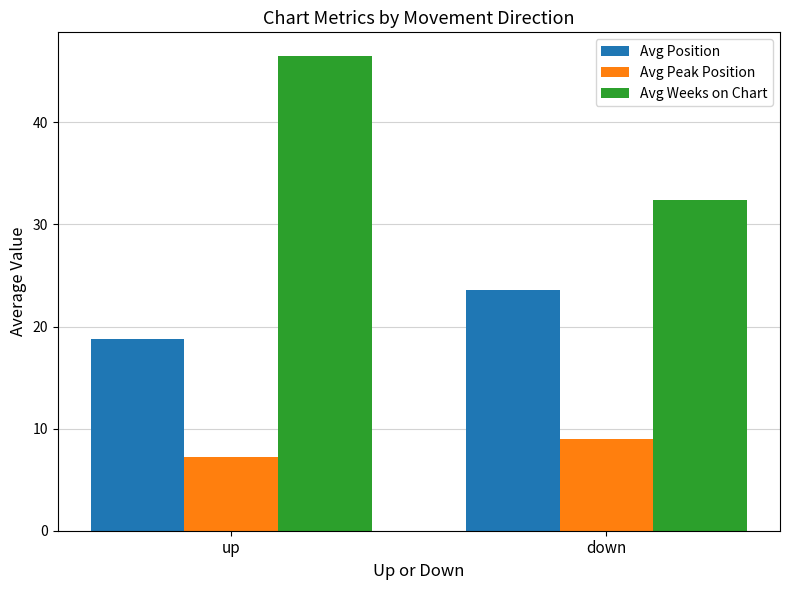

What is the total value across all series at down?

65.0